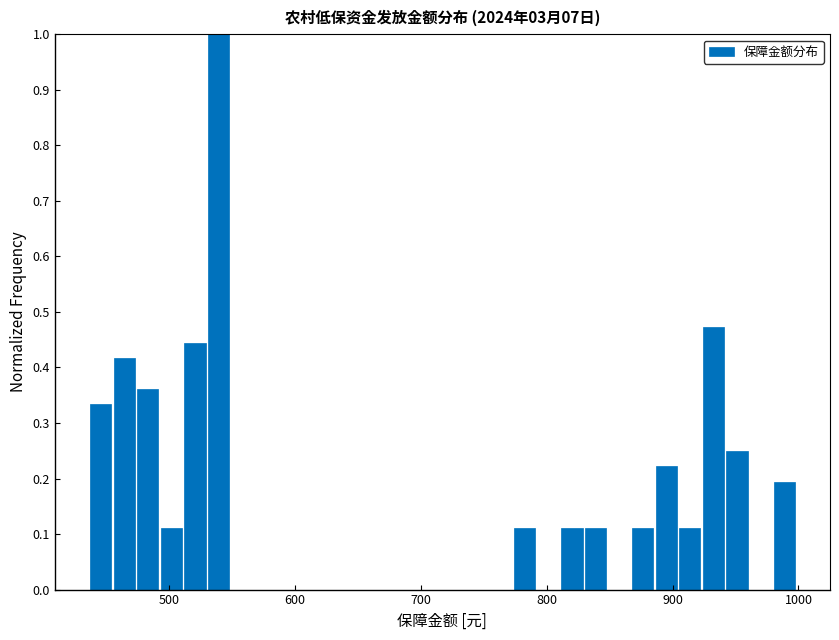

Around what value on the x-axis is the tallest bar? Give the approximate position of its centre, as read against the axis.

540